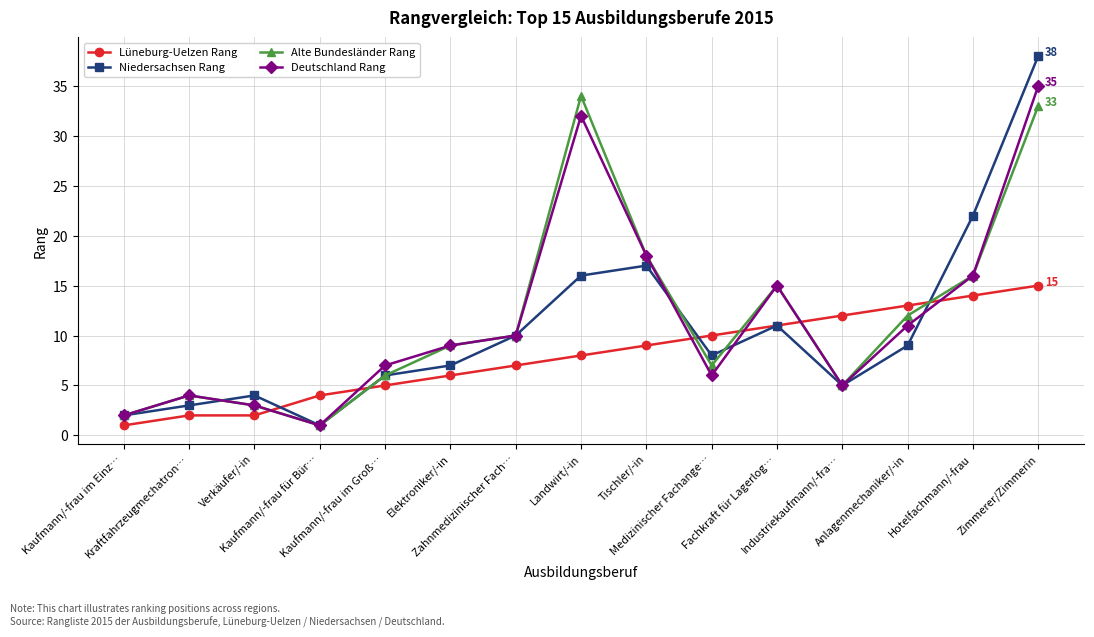

What is the label of the 6th point from the right?

Medizinischer Fachange…